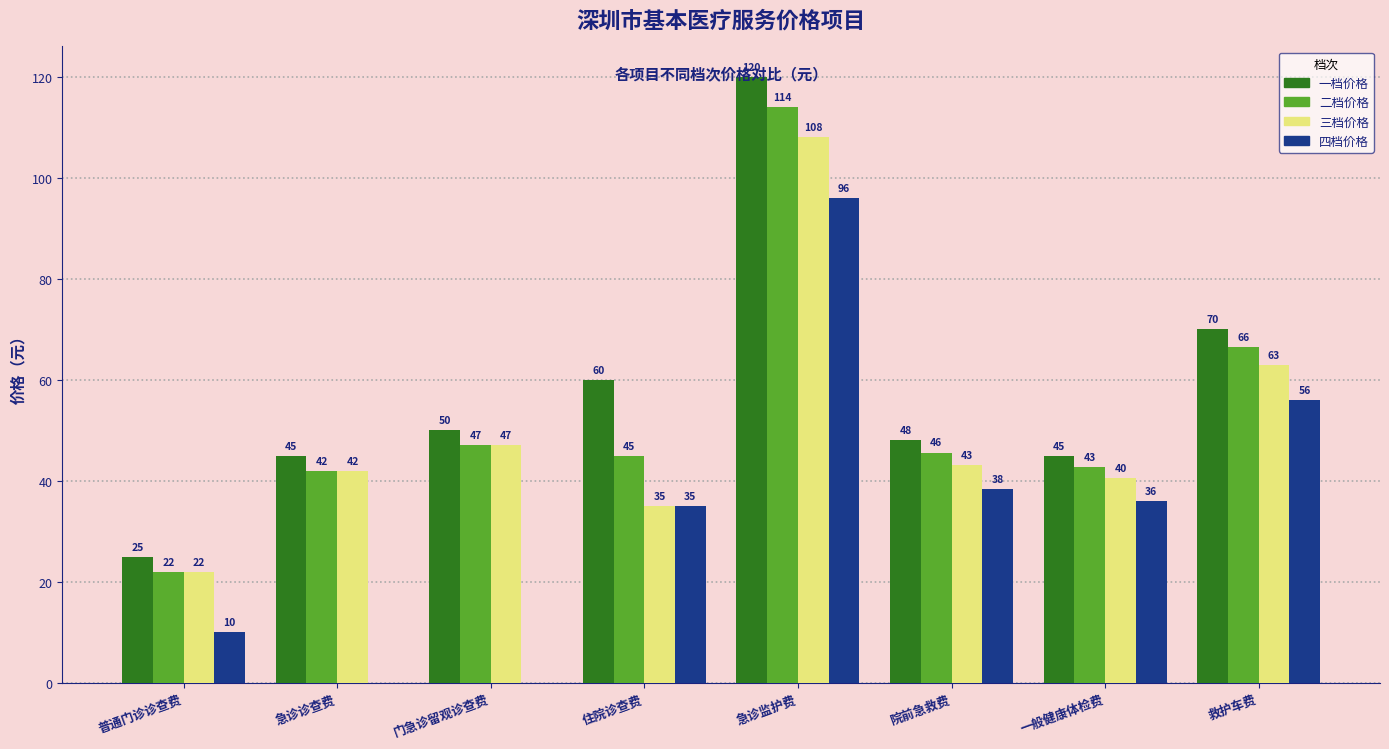

Which series changed the most between 院前急救费 and 救护车费?

一档价格